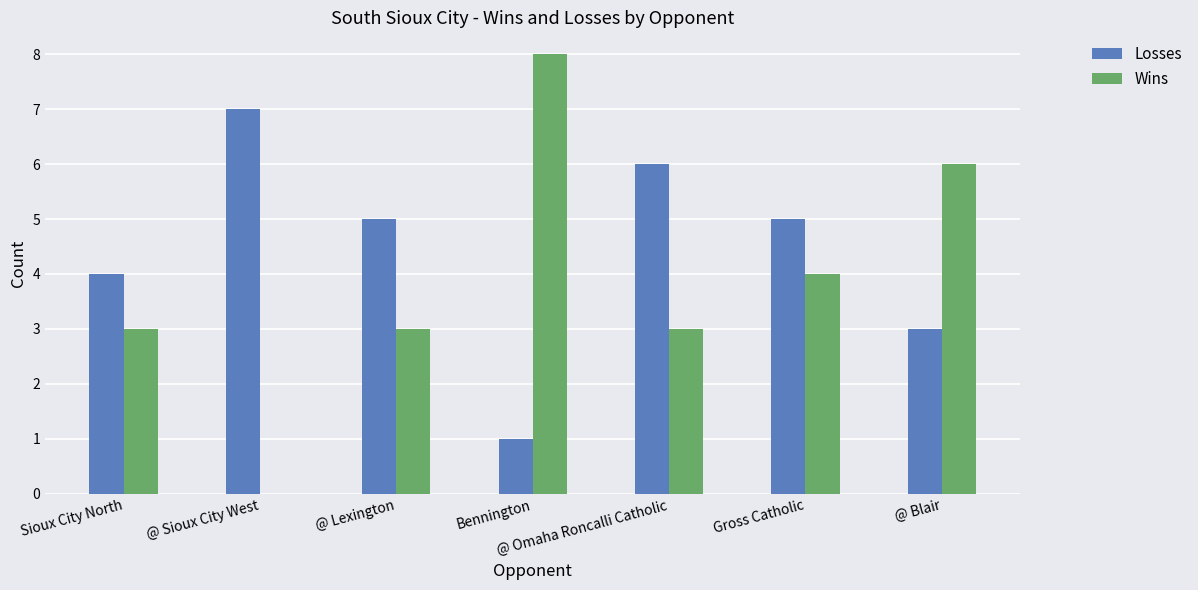

At which label is Losses closest to 4?

Sioux City North